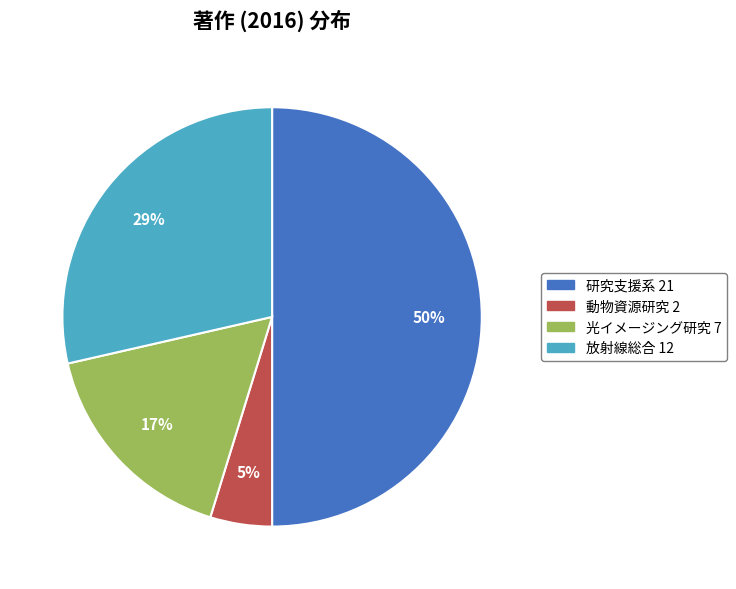

To the nearest percent, what is the average slice percentage?

25%